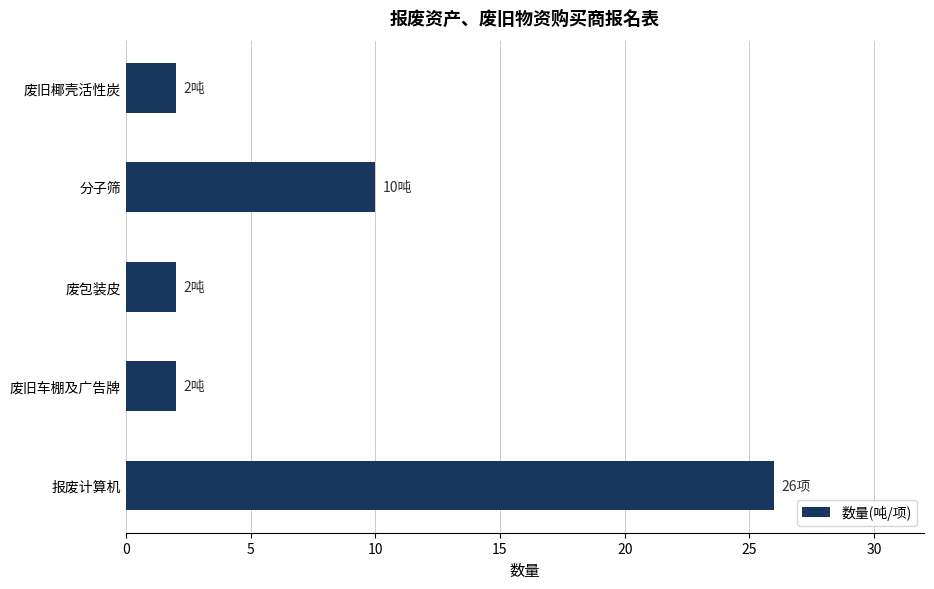

Is it true that the value at 废旧车棚及广告牌 is 3?

False